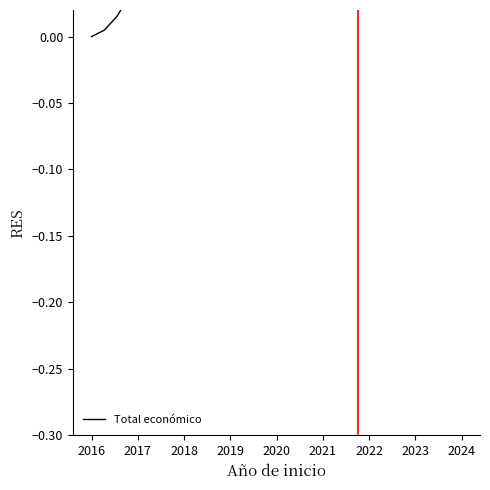

Count the number of values greater than 0.

29